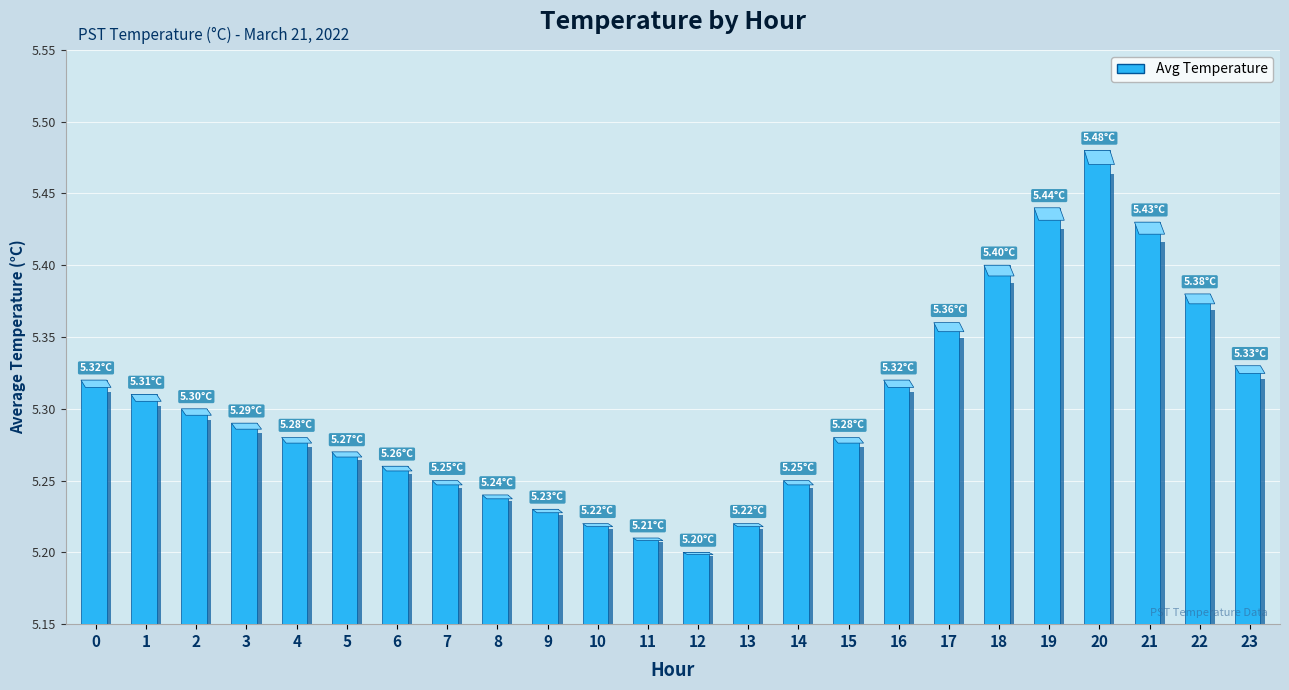

What is the change in value from 2 to 9?

-0.1